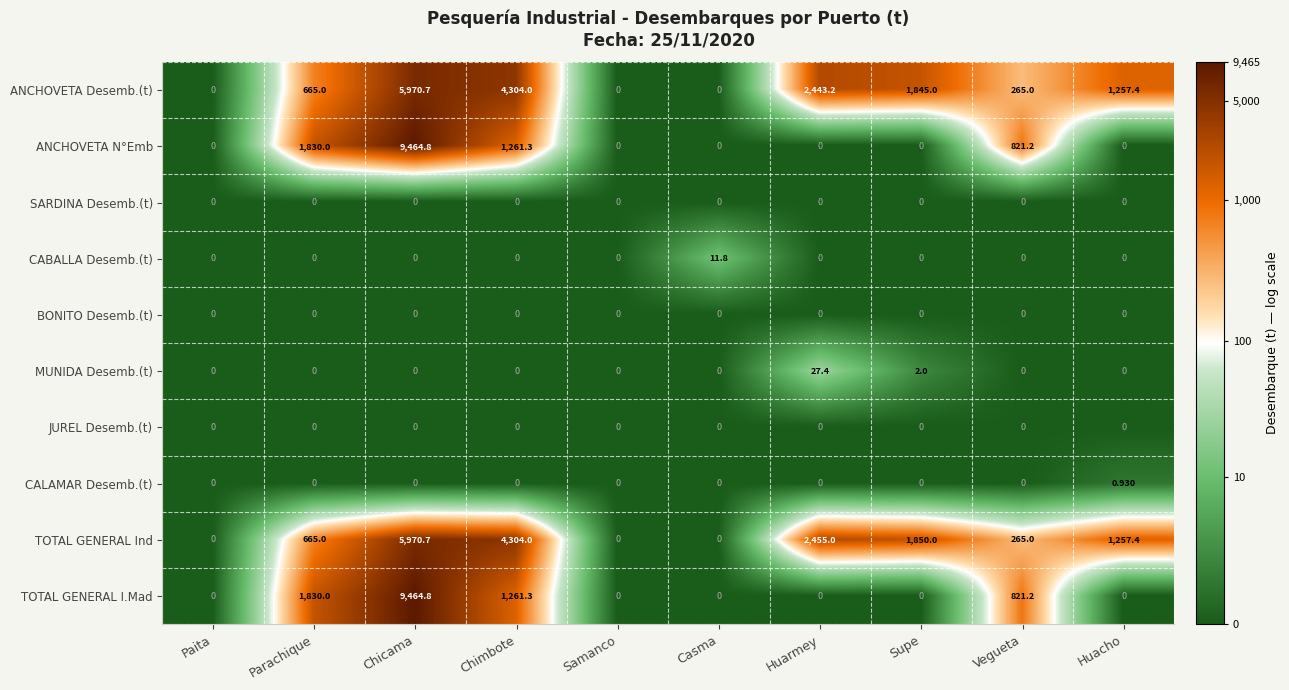

At which category is the sum across all series the highest?

Chicama